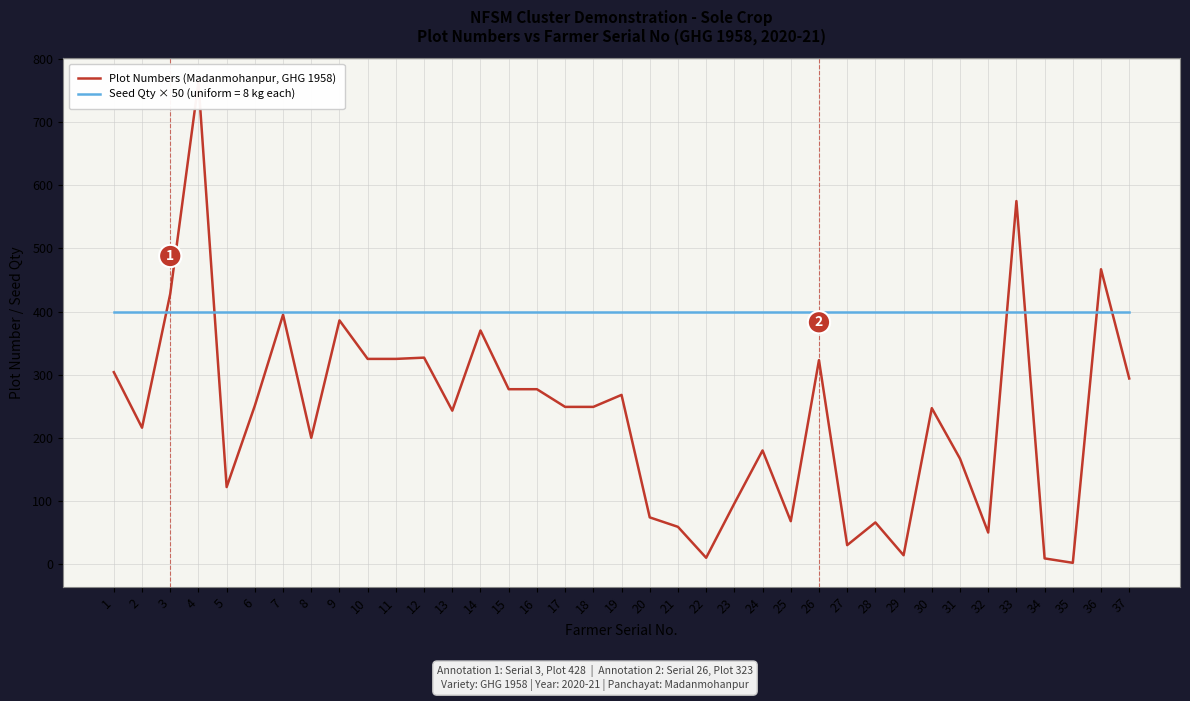

Approximately how many times larger is the value at 31 compared to 24?

0.9